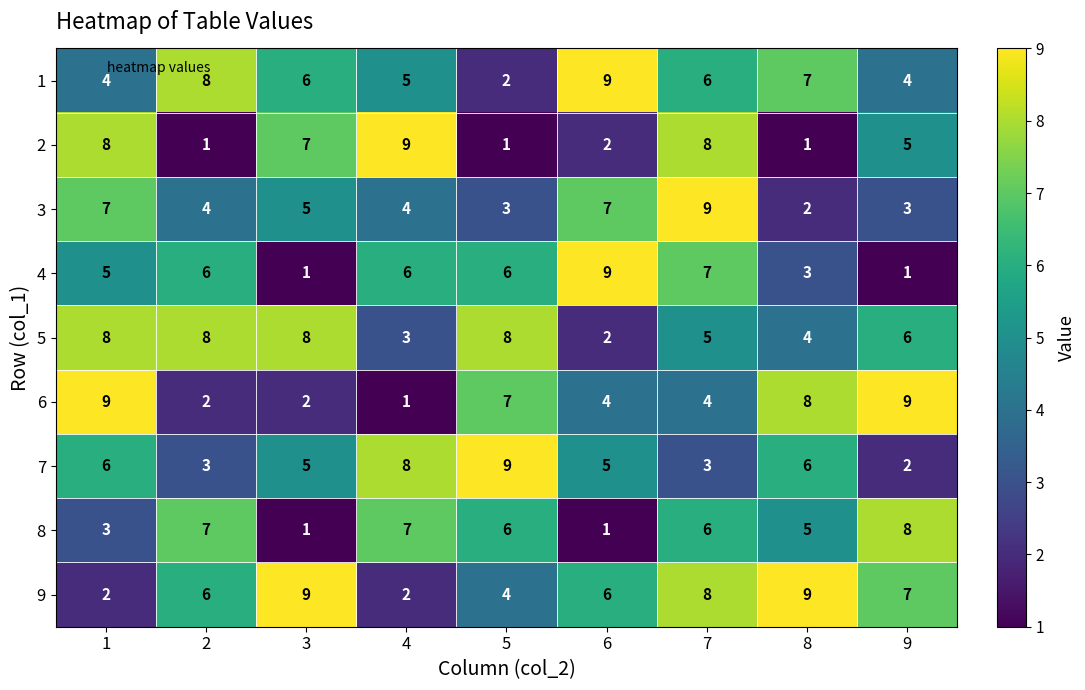

Count the 1 values in the range 4 to 7.

6